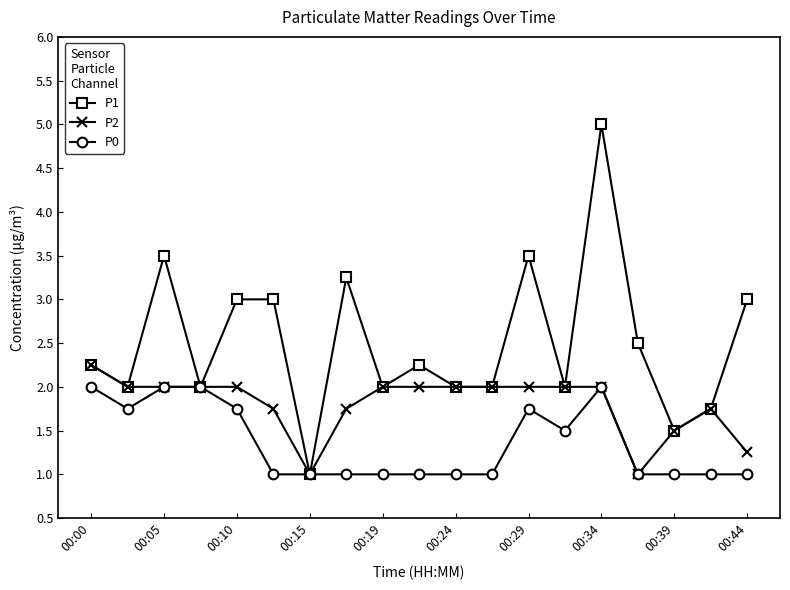

List the series in order of their peak value, lowest first.

P0, P2, P1